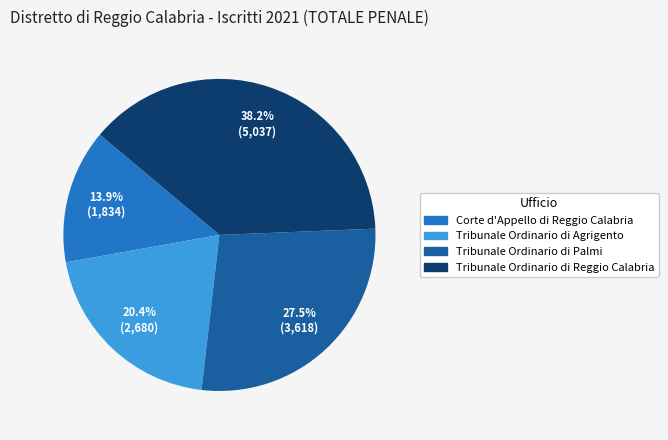

What percentage is the Tribunale Ordinario di Agrigento slice, to the nearest percent?

20%